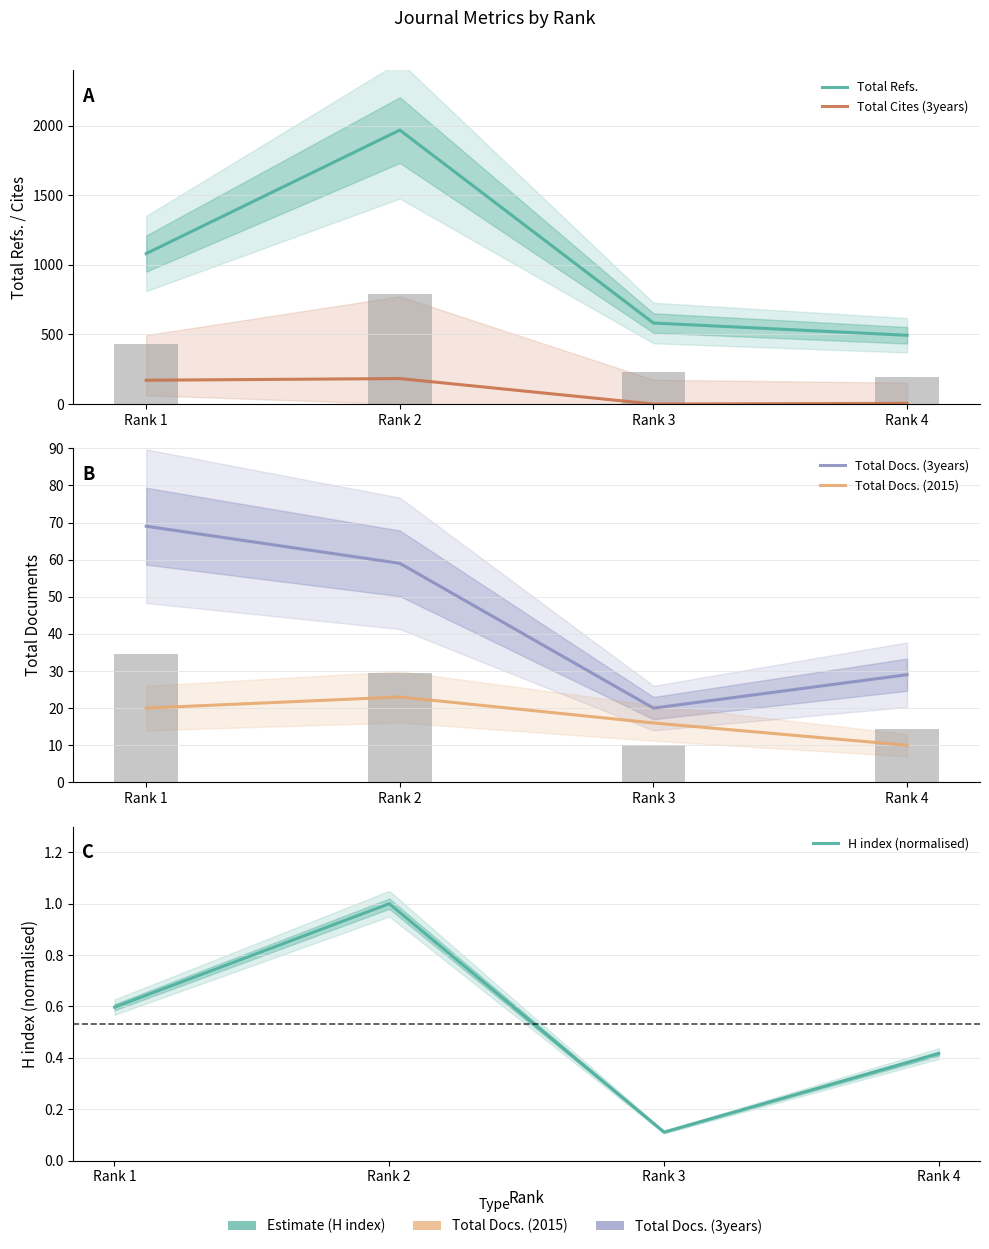

Reading right to left, extract all data points from this chart.

Total Refs.: Rank 4=494.0	Rank 3=582.0	Rank 2=1968.0	Rank 1=1081.0
Total Cites (3years): Rank 4=5.0	Rank 3=0.0	Rank 2=183.0	Rank 1=171.0
Total Docs. (3years): Rank 4=29.0	Rank 3=20.0	Rank 2=59.0	Rank 1=69.0
Total Docs. (2015): Rank 4=10.0	Rank 3=16.0	Rank 2=23.0	Rank 1=20.0
H index (normalised): Rank 4=0.4	Rank 3=0.1	Rank 2=1.0	Rank 1=0.6